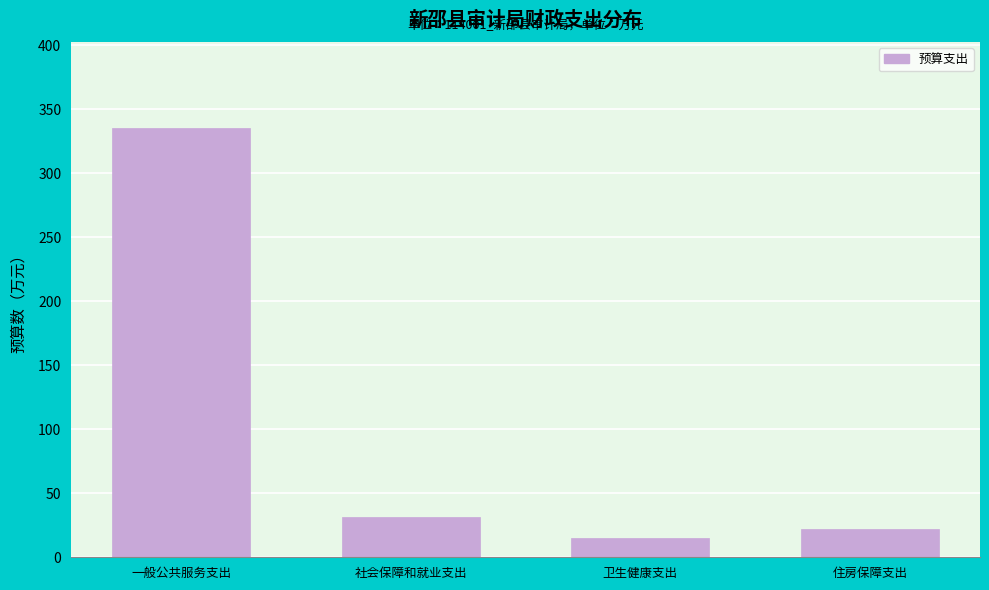

Reading left to right, extract all data points from this chart.

335.3	31.3	15.0	22.0